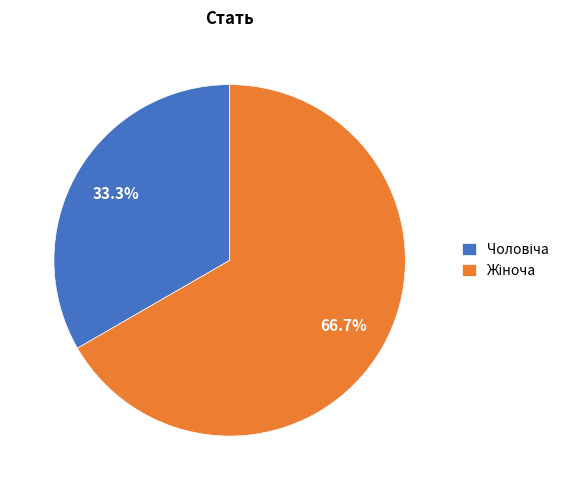

Is there any slice that represents more than half of the pie?

Yes